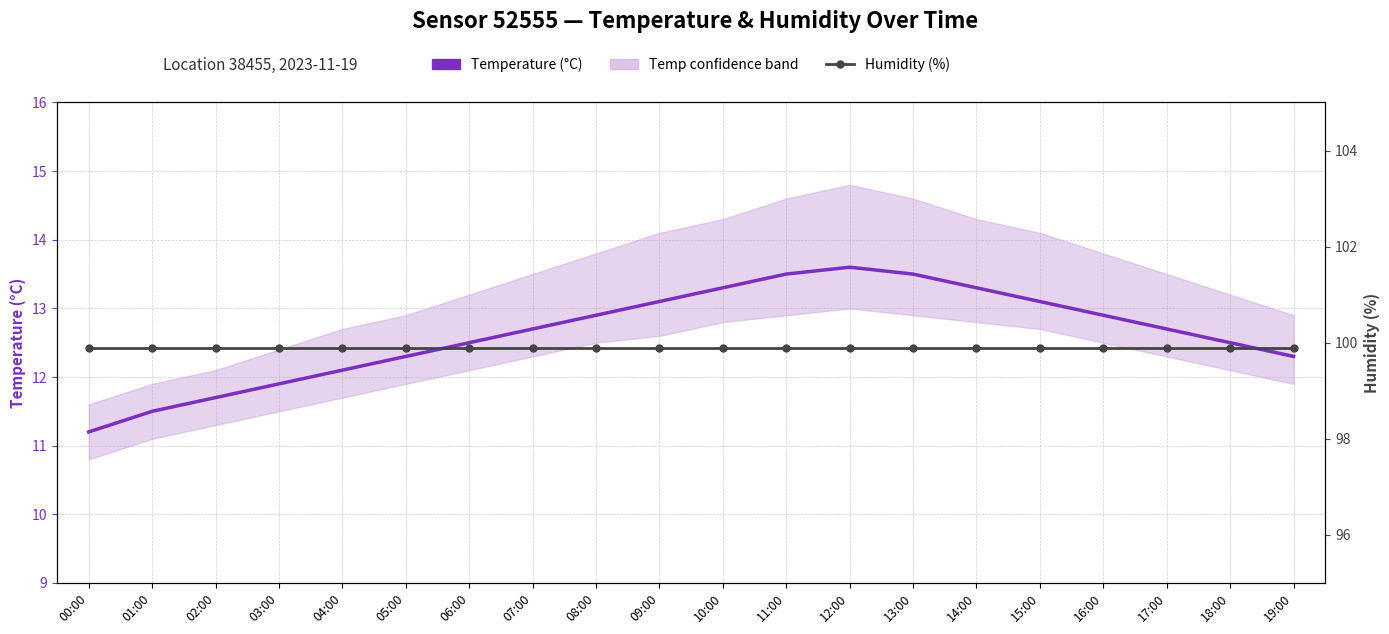

Which category has the highest value in the Humidity (%) series?

00:00